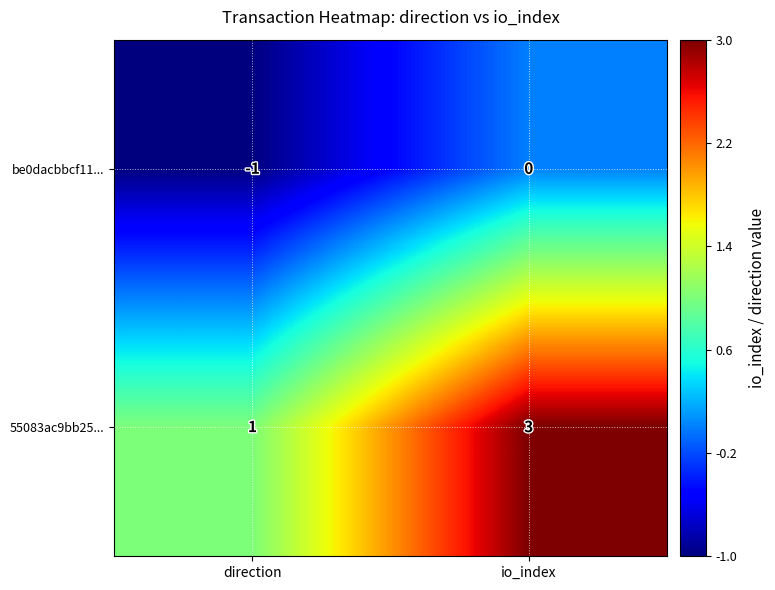

Which series has the largest total across all categories?

55083ac9bb25...